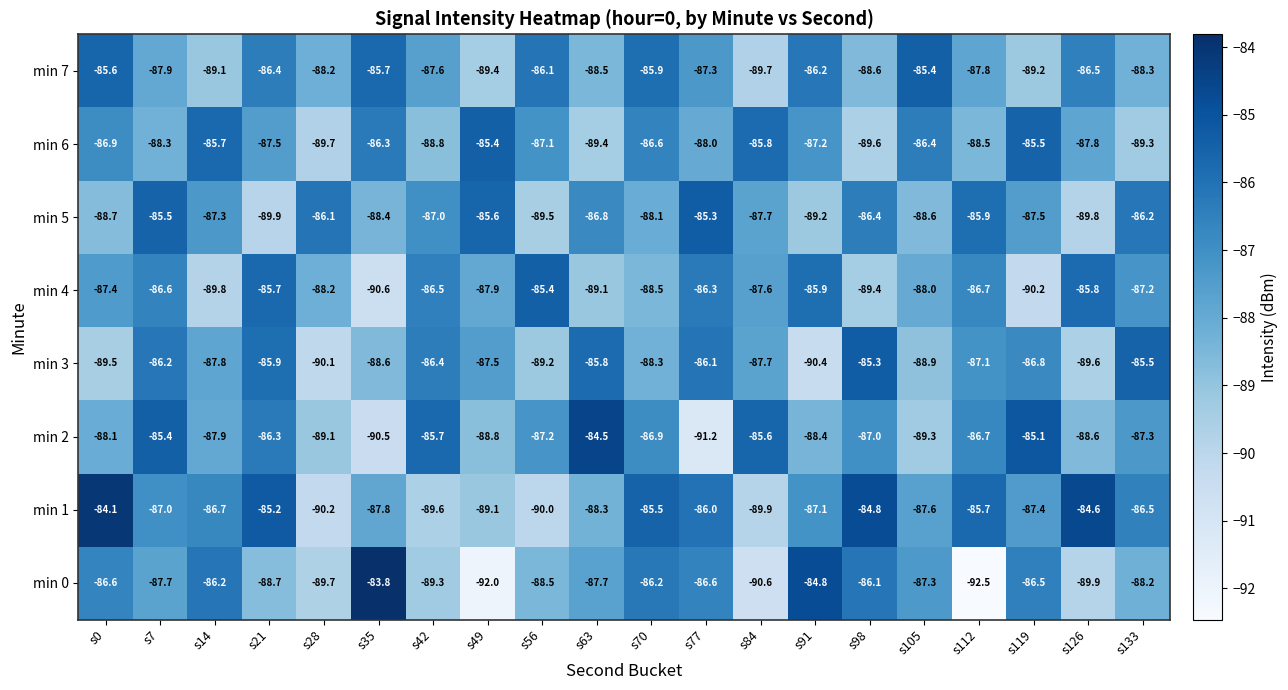

What is the sum of all min 4 values?

-1752.8